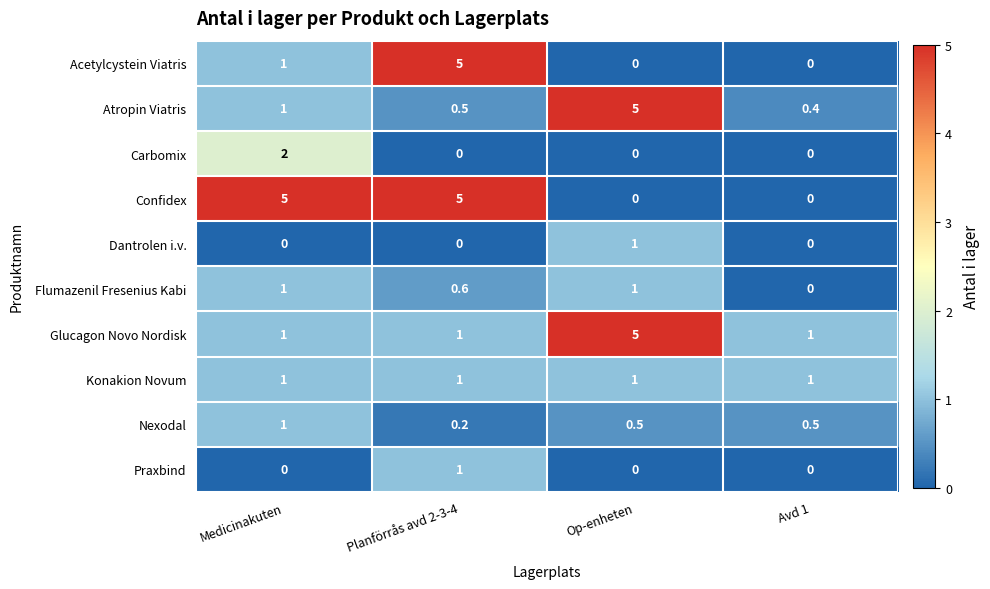

What is the spread (max minus min) of values at Avd 1?

1.0